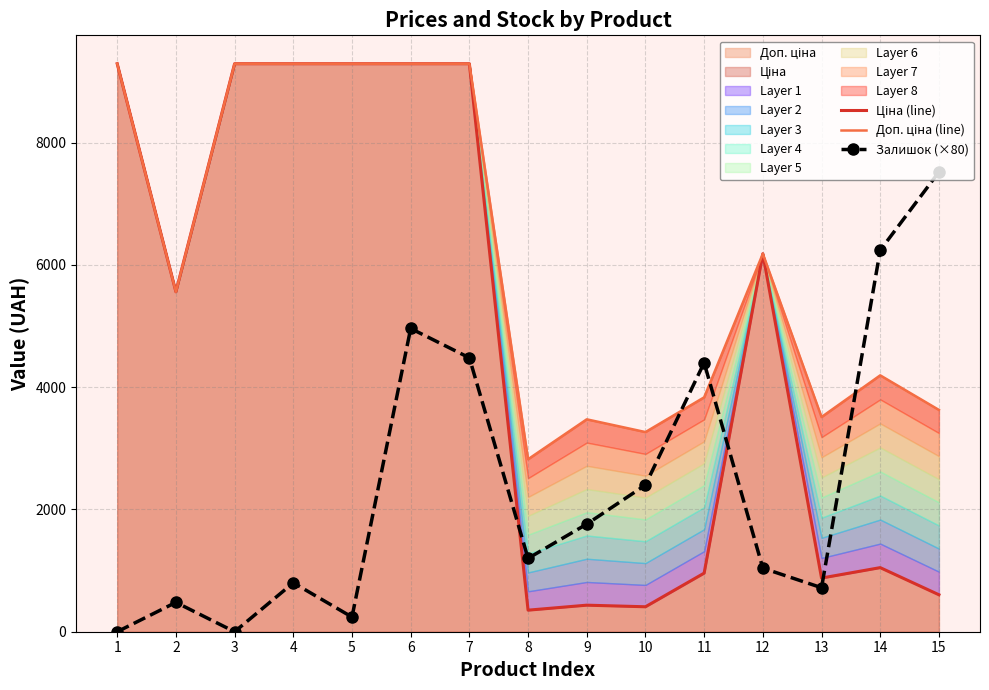

Reading left to right, transcribe all the data shown in this chart.

Ціна (line): 9290.5	5560.3	9290.5	9290.5	9290.5	9290.5	9290.5	352.6	434.3	408.2	958.4	6182.6	878.0	1048.4	604.6
Доп. ціна (line): 9290.5	5560.3	9290.5	9290.5	9290.5	9290.5	9290.5	2821.2	3474.1	3265.8	3833.8	6182.6	3511.9	4193.5	3627.9
Залишок (×80): 0.0	480.0	0.0	800.0	240.0	4960.0	4480.0	1200.0	1760.0	2400.0	4400.0	1040.0	720.0	6240.0	7520.0